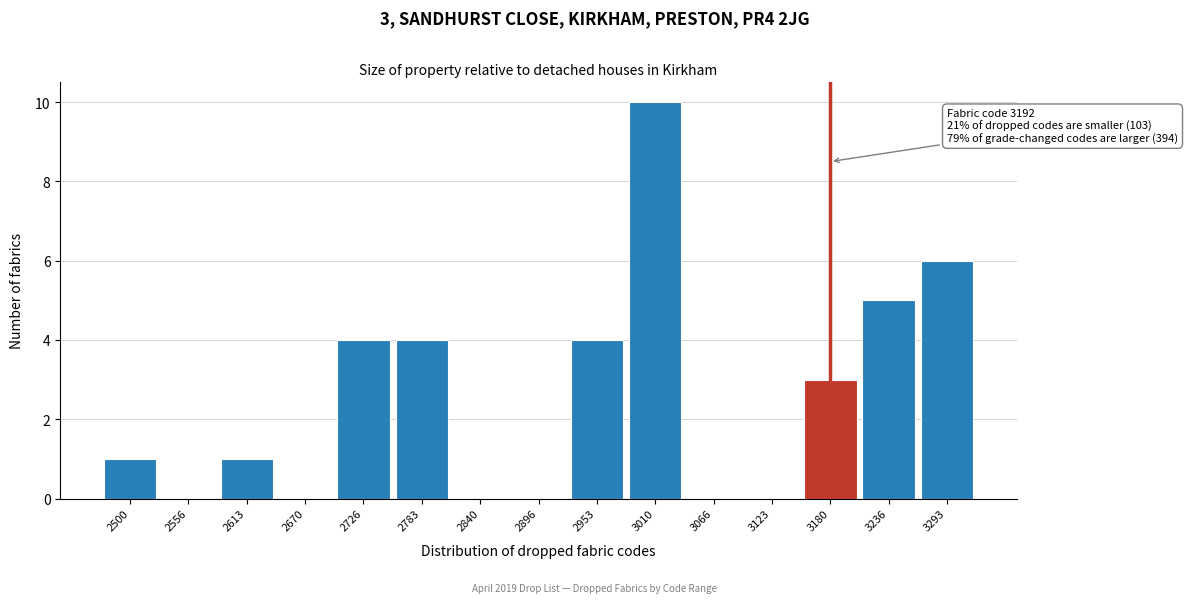

Reading left to right, extract all data points from this chart.

2500=1	2556=0	2613=1	2670=0	2726=4	2783=4	2840=0	2896=0	2953=4	3010=10	3066=0	3123=0	3180=3	3236=5	3293=6